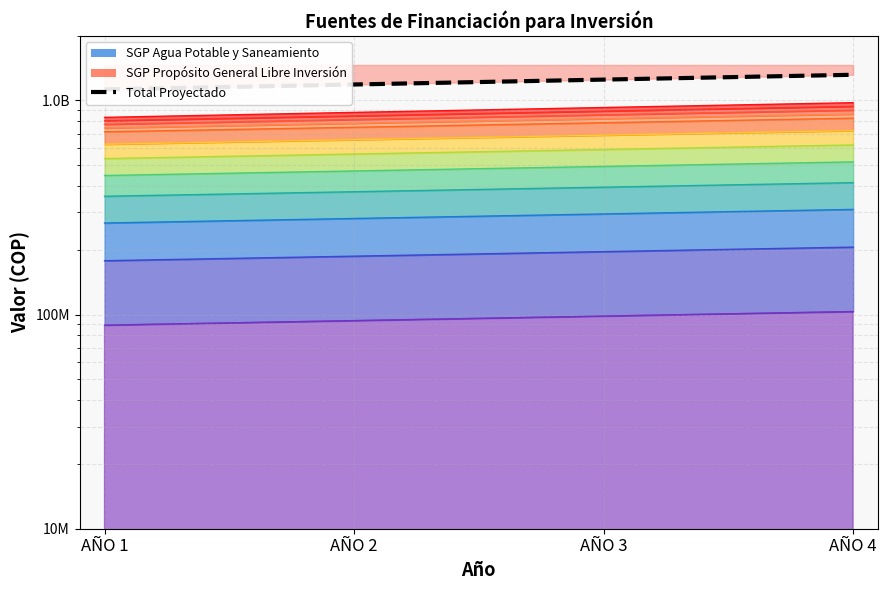

What is the value of the 3rd point from the left?

1251698400